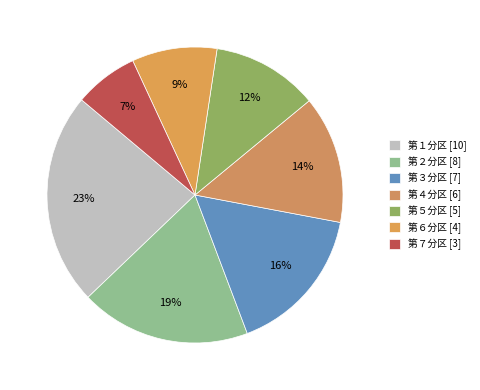

Rank the categories by value from highest to lowest.

第１分区 [10], 第２分区 [8], 第３分区 [7], 第４分区 [6], 第５分区 [5], 第６分区 [4], 第７分区 [3]